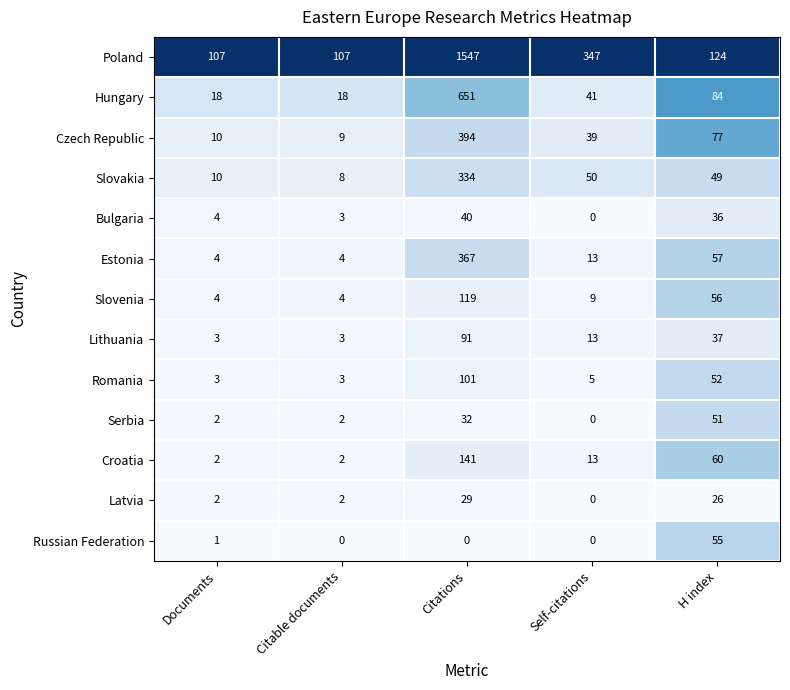

What is the difference between the maximum and second lowest values in the Latvia series?

27